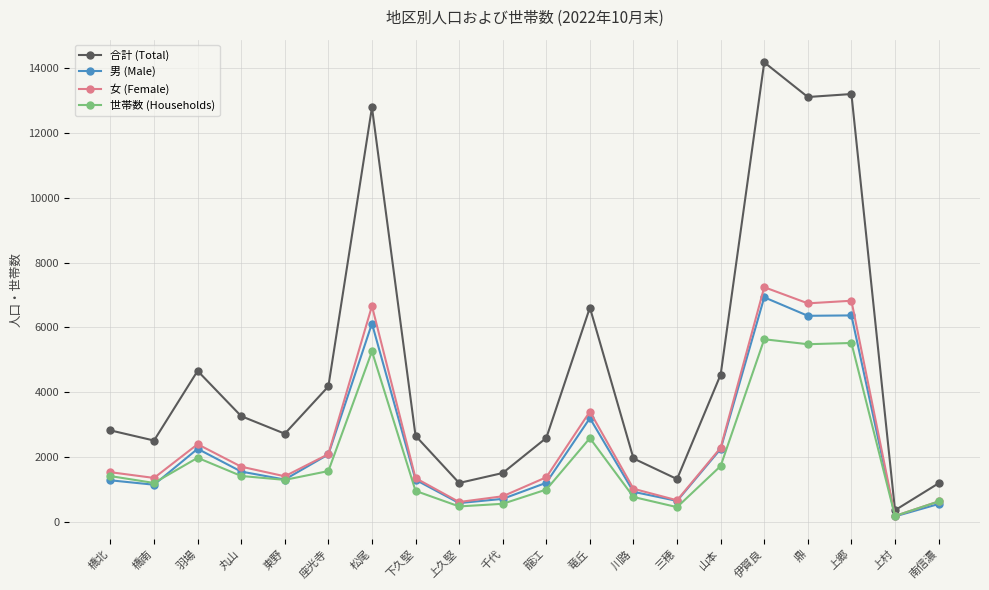

What is the maximum value shown in the chart?

14172